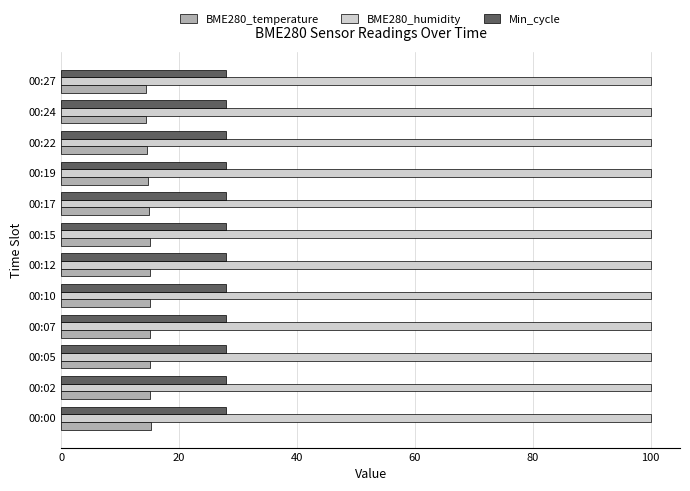

What are all the series names shown in the legend?

BME280_temperature, BME280_humidity, Min_cycle